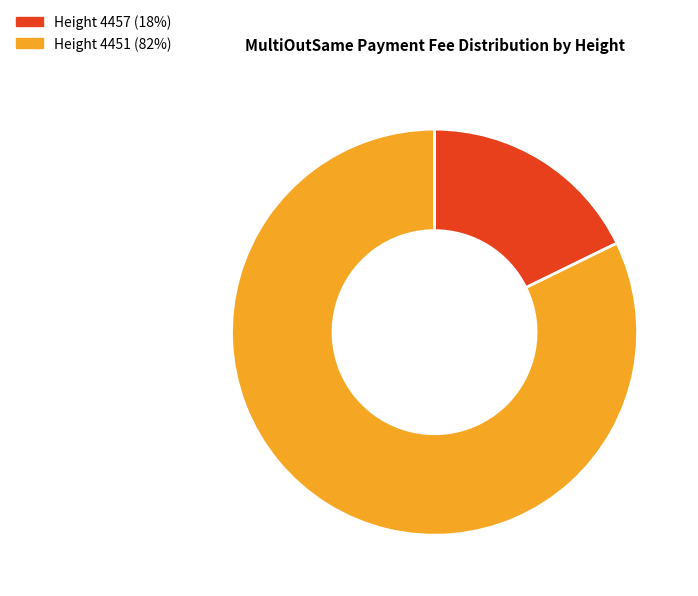

Does any single category account for the majority?

Yes